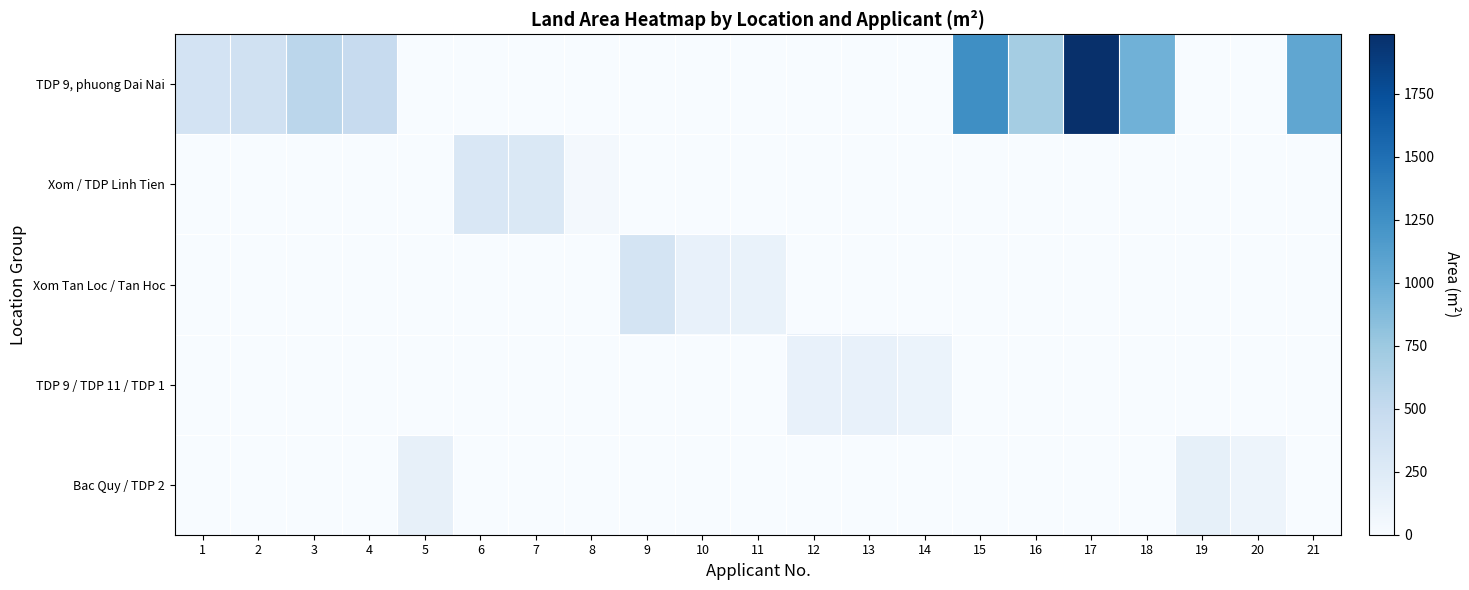

Between 6 and 7, which series saw the biggest shift?

Xom / TDP Linh Tien